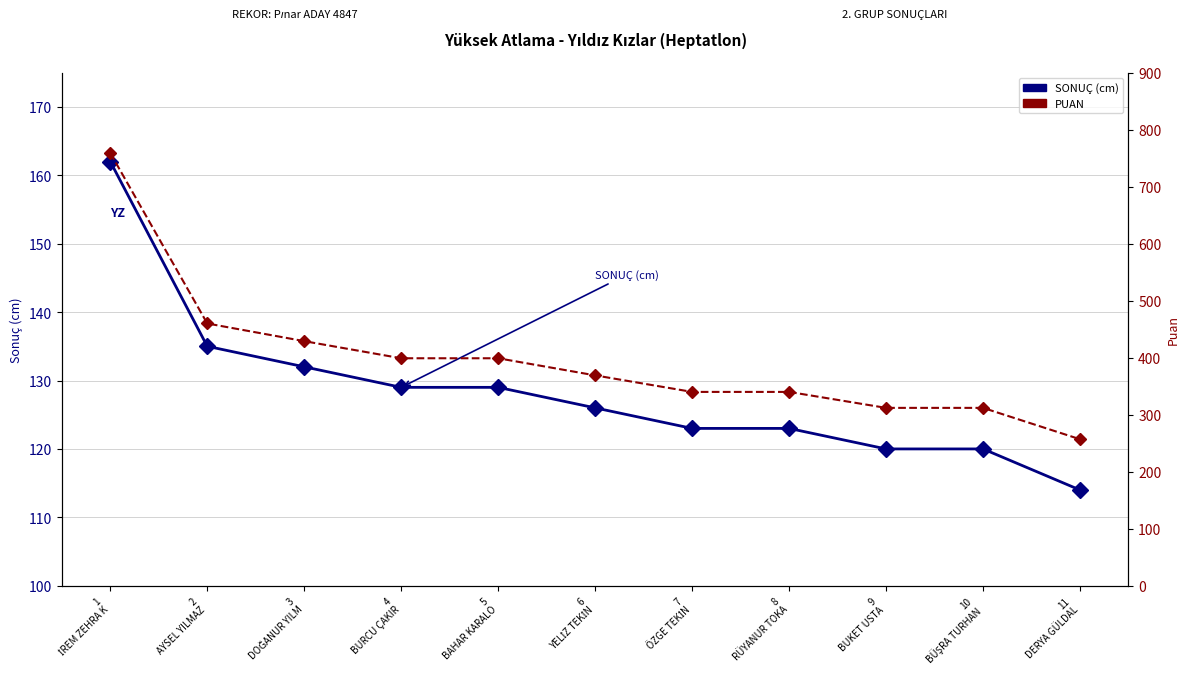

Reading left to right, list all the values displayed in this chart.

SONUÇ (cm): 162	135	132	129	129	126	123	123	120	120	114
PUAN: 759	460	429	399	399	369	340	340	312	312	257